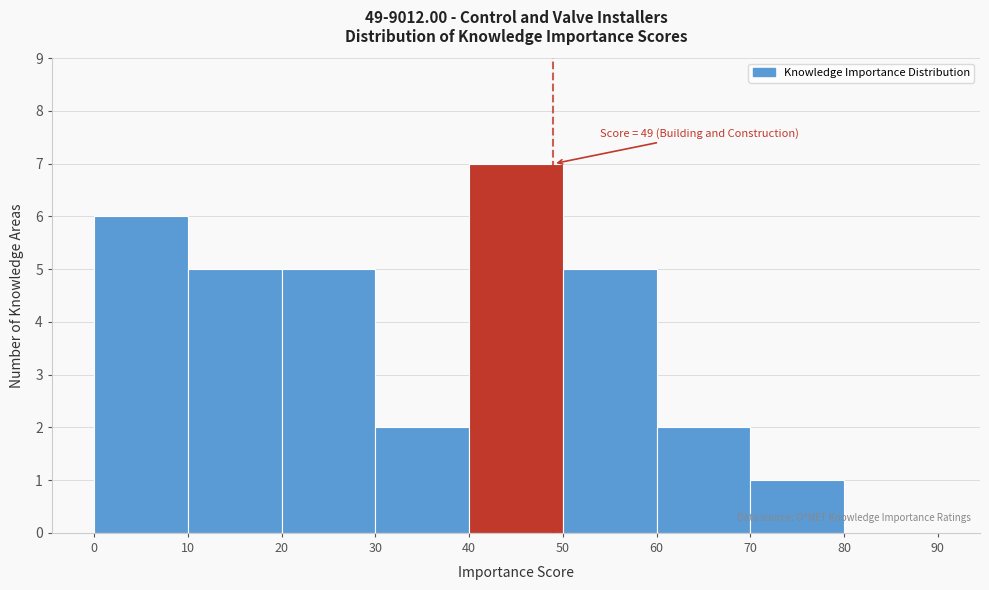

Which range on the x-axis has the tallest bar?

40 to 50